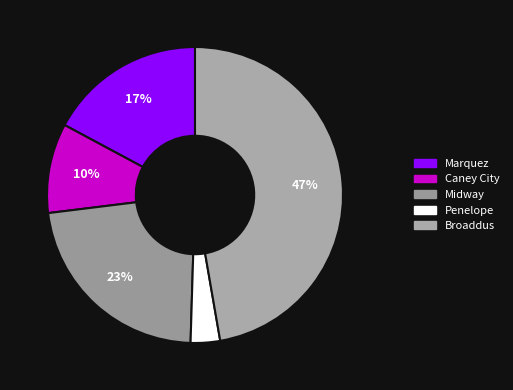

How many segments does this pie chart have?

5